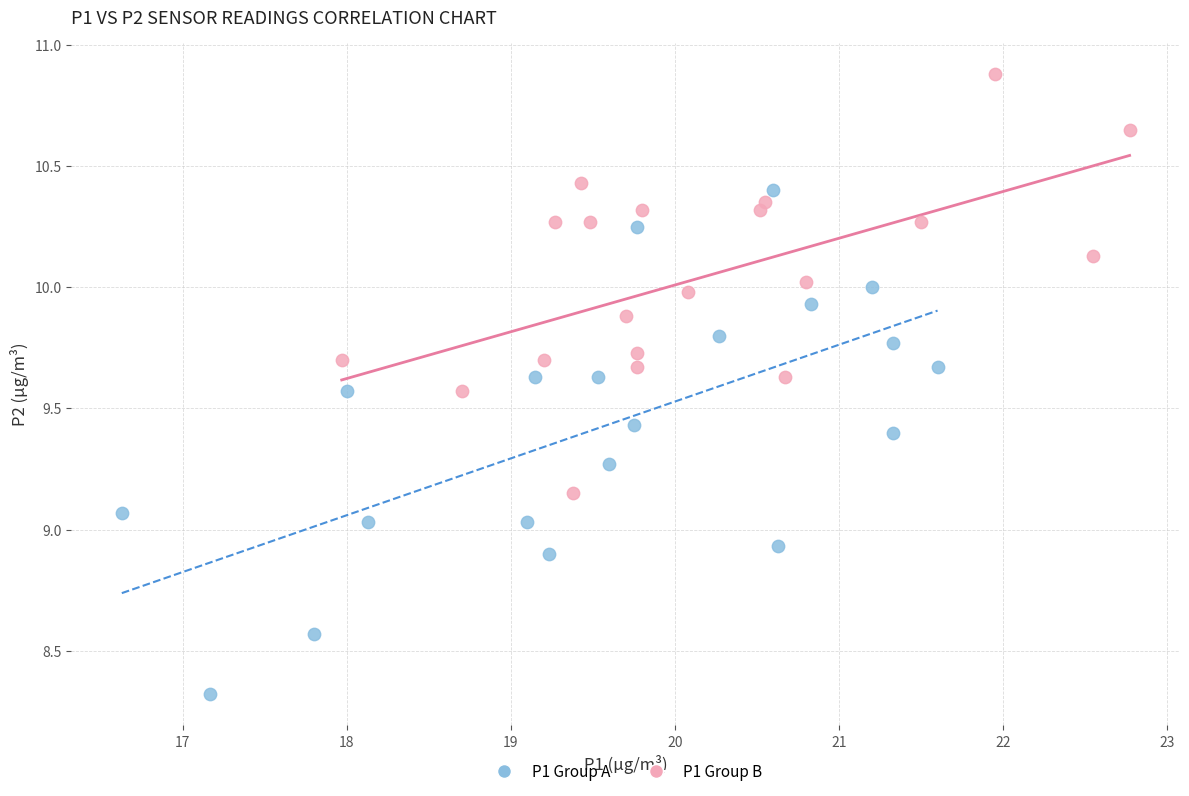

Which series has the largest Y range (max minus min)?

P1 Group A